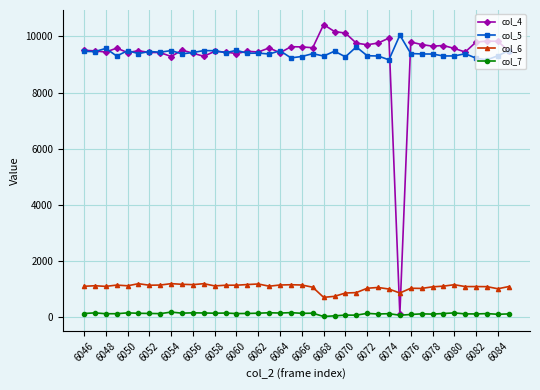

At how many categories does at least one series exceed 6249?

40